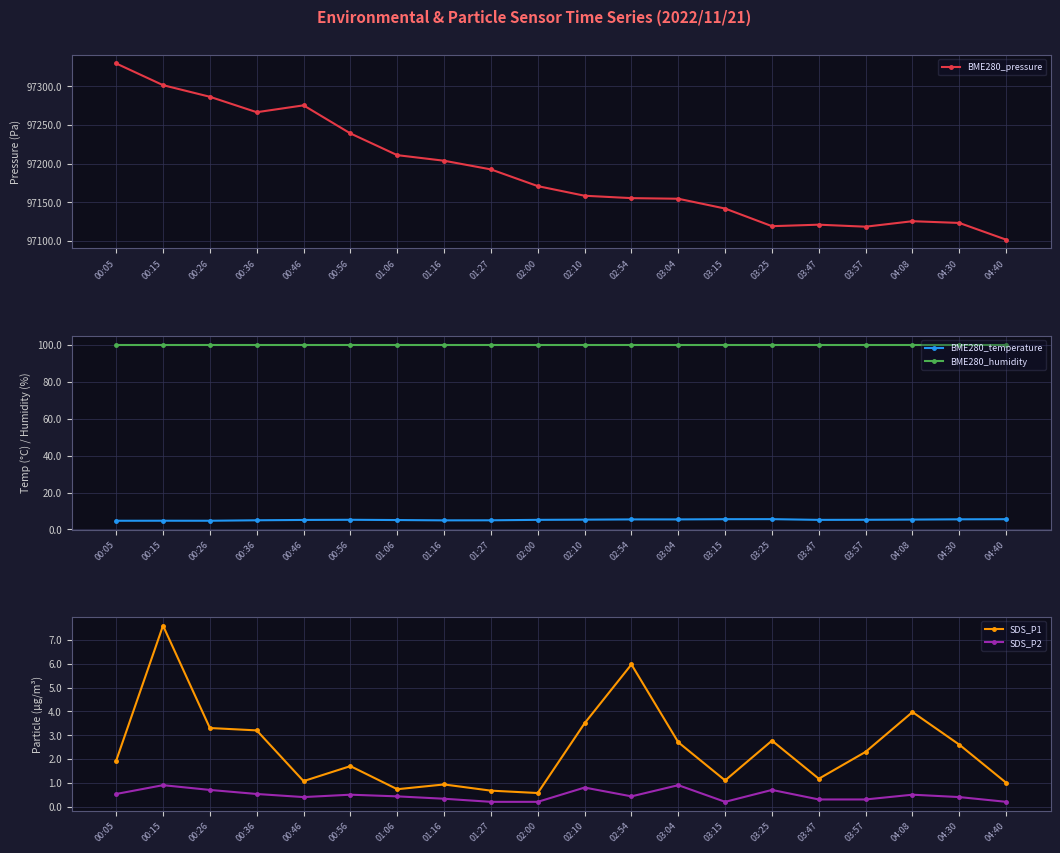

True or false: BME280_humidity and BME280_pressure cross at least once.

False